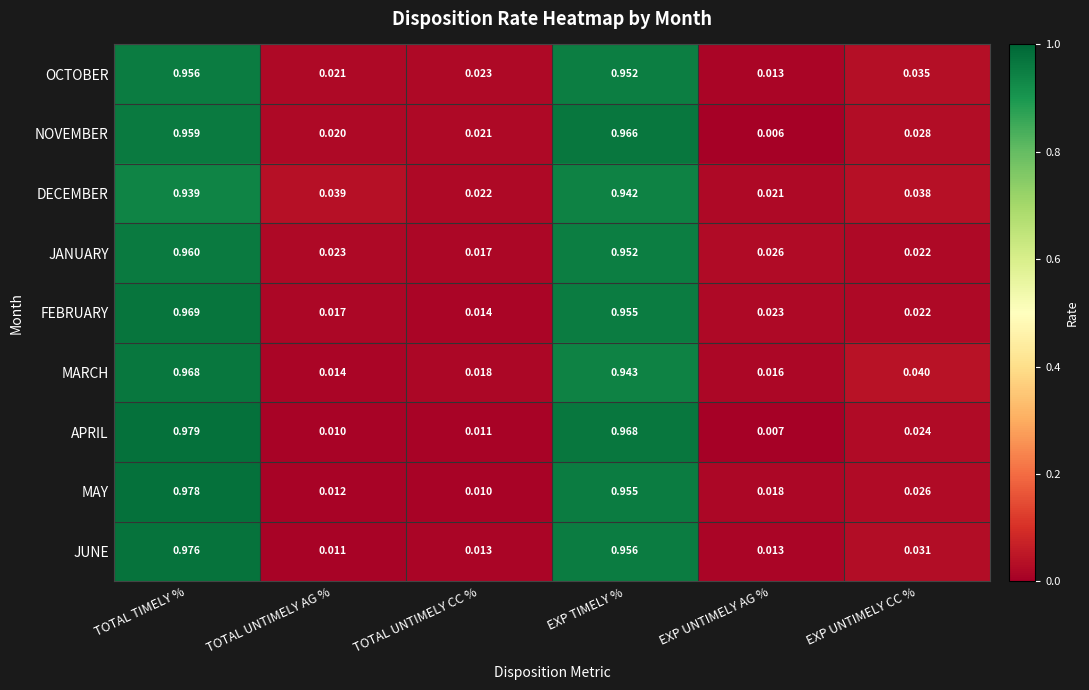

Rank the series by their maximum value, from lowest to highest.

DECEMBER, OCTOBER, JANUARY, NOVEMBER, MARCH, FEBRUARY, JUNE, MAY, APRIL